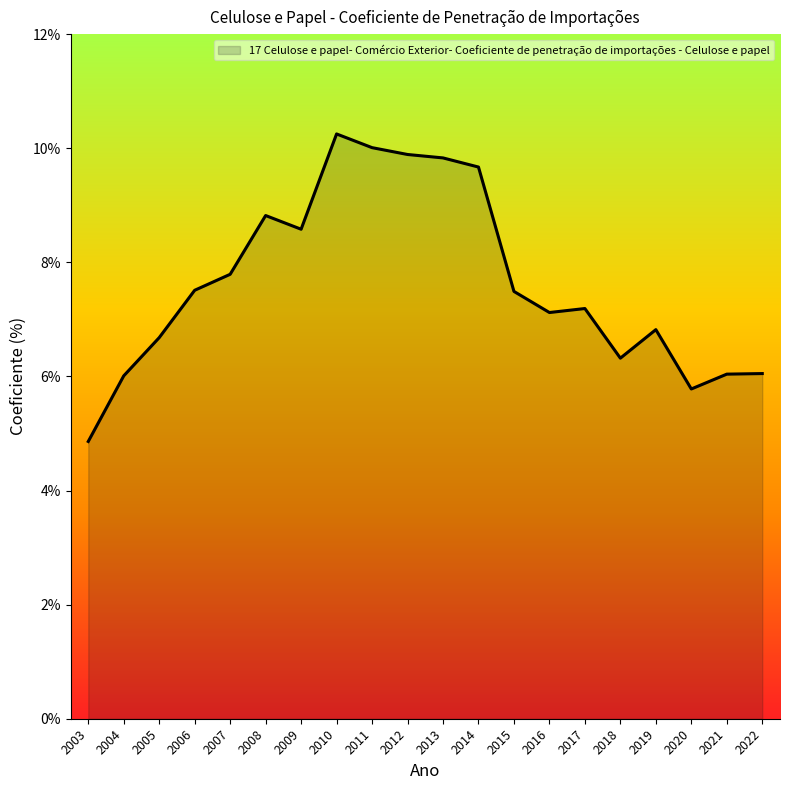

At which label does the data first exceed 7?

2006